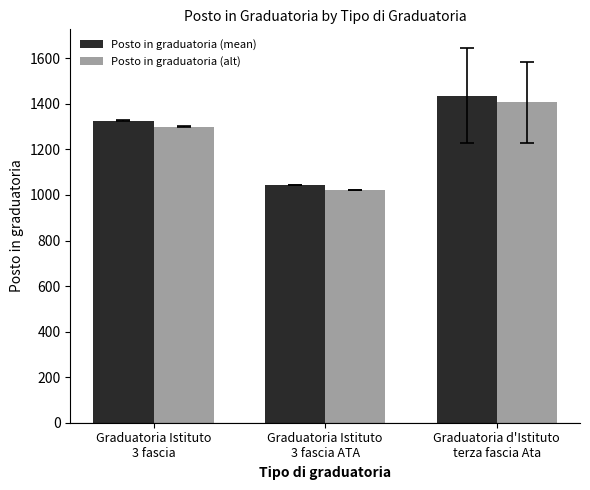

How many groups of bars are there?

3